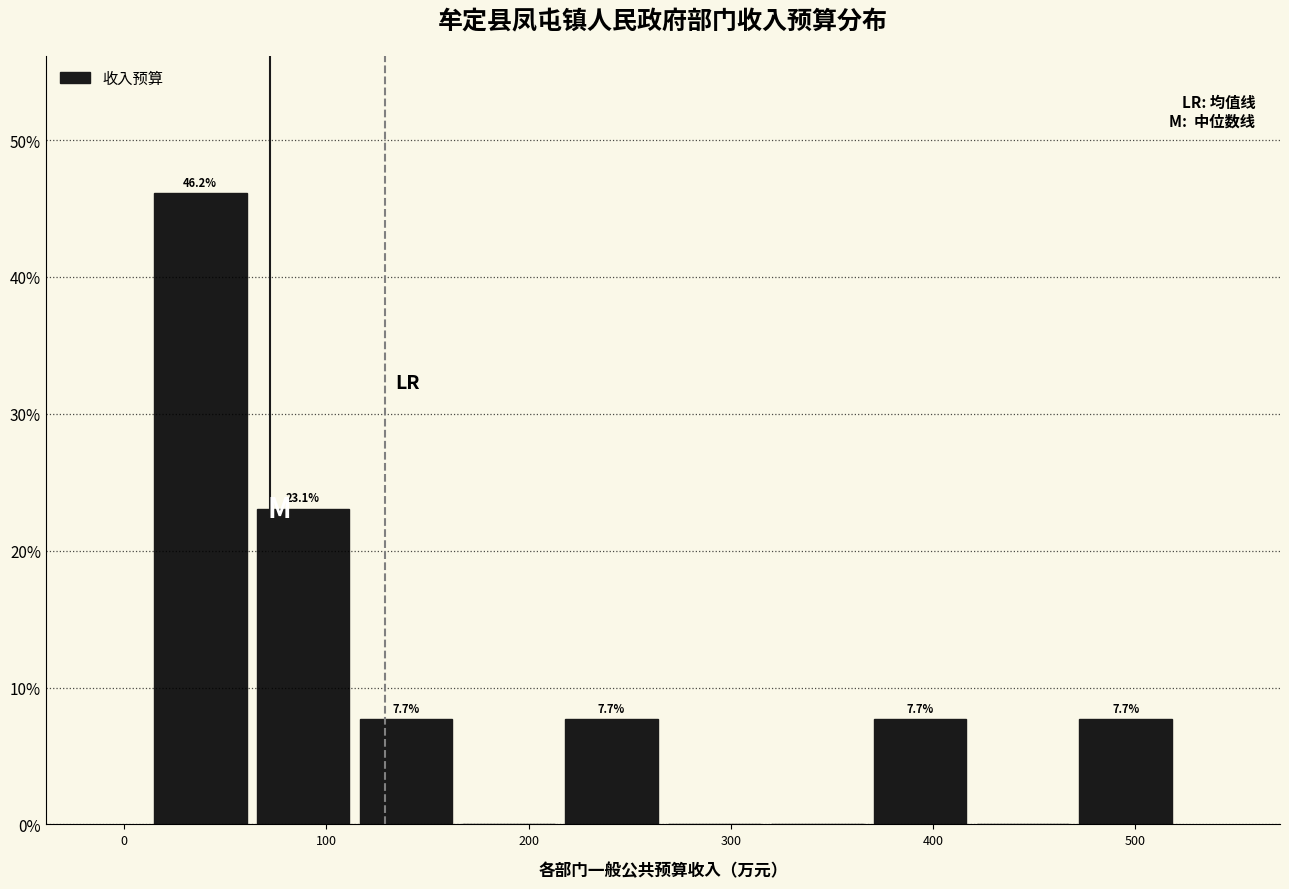

Which range on the x-axis has the tallest bar?

10 to 60